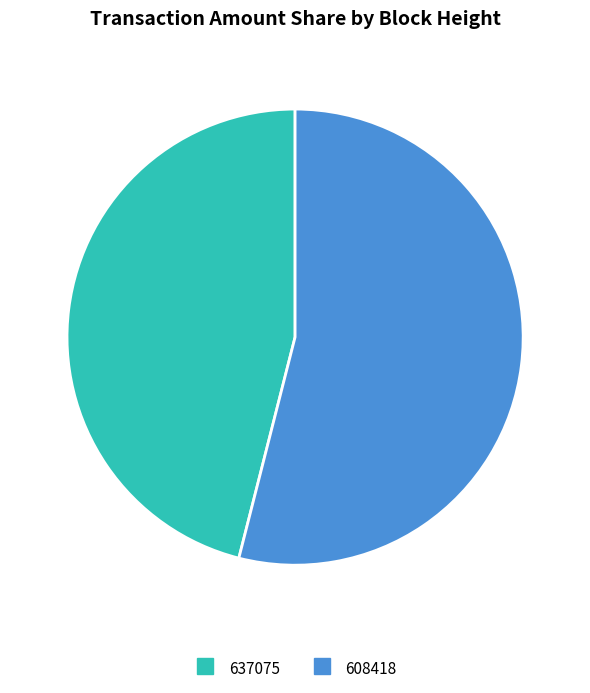

Is there a majority slice in this chart?

Yes